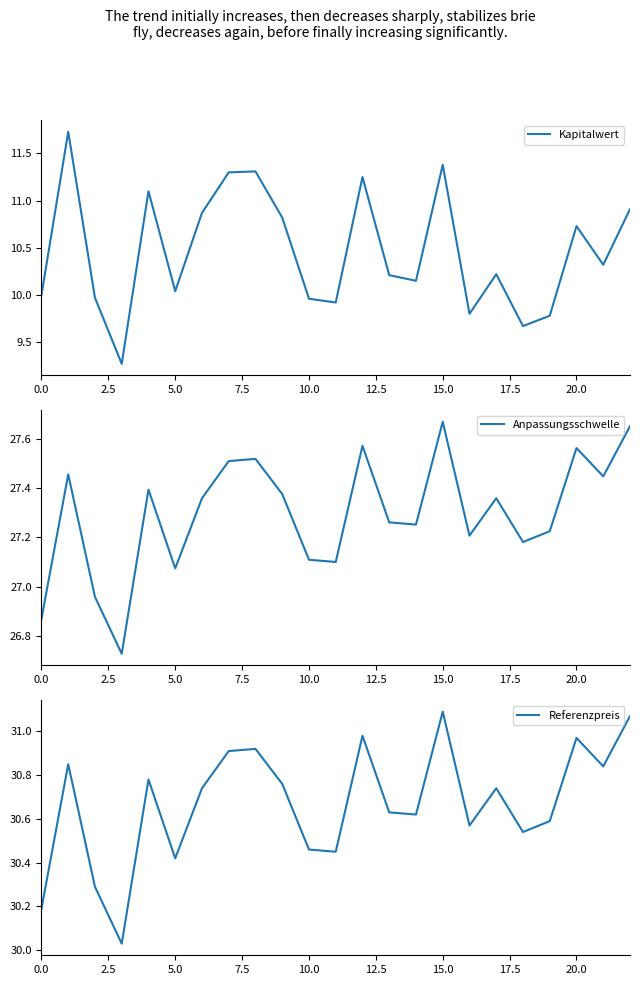

What is the difference between the highest and lowest values at 21?

20.5